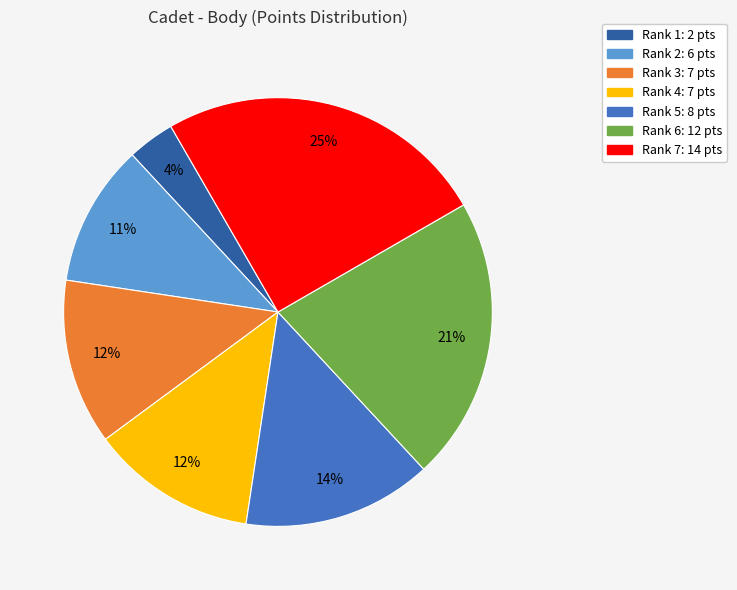

Is the sum of Rank 6: 12 pts and Rank 5: 8 pts greater than half?

No